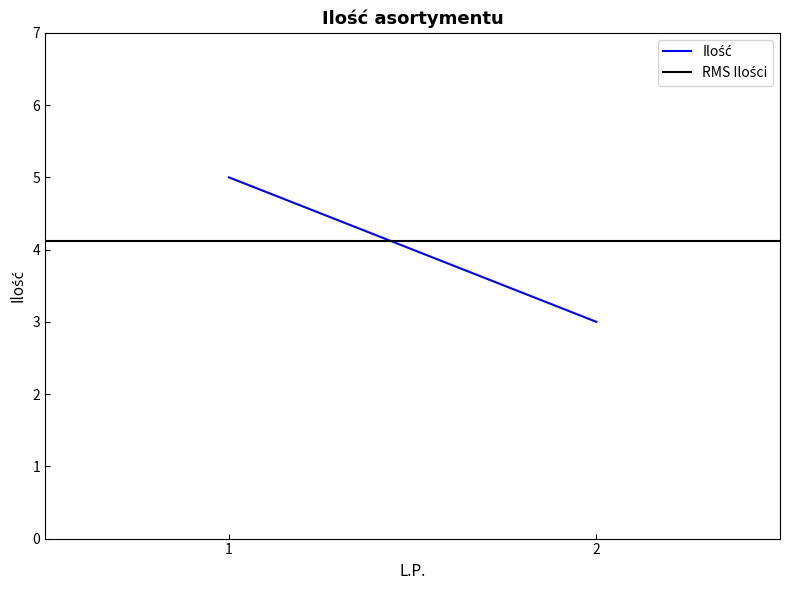

Which series has the largest range (max minus min)?

Ilość